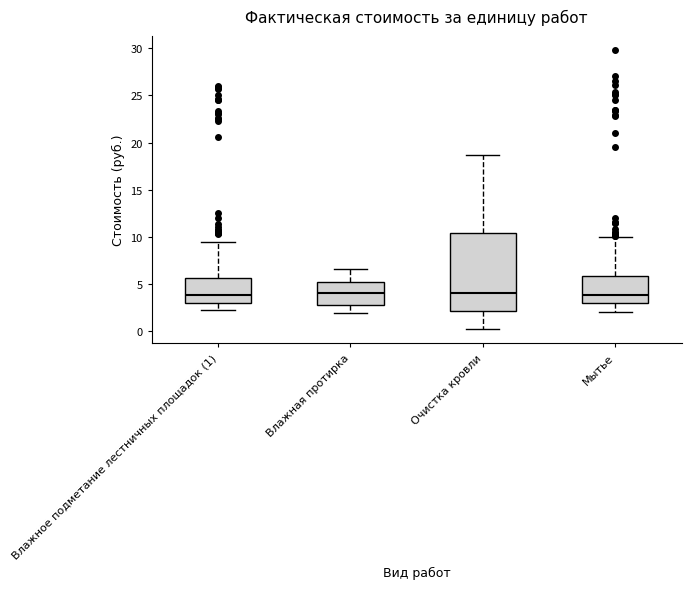

Reading left to right, read every box against the y-axis: the position of its median line, the range the box covers, and the ends of its whiskers. The values are not printed on the chart, so give them approximately, as read against the axis.

Влажное подметание лестничных площадок (1): median 4.0, box 3.0 to 5.5, whiskers 2.0 to 9.5
Влажная протирка: median 4.0, box 3.0 to 5.0, whiskers 2.0 to 6.5
Очистка кровли: median 4.0, box 2.0 to 10.5, whiskers 0.0 to 18.5
Мытье: median 4.0, box 3.0 to 6.0, whiskers 2.0 to 10.0